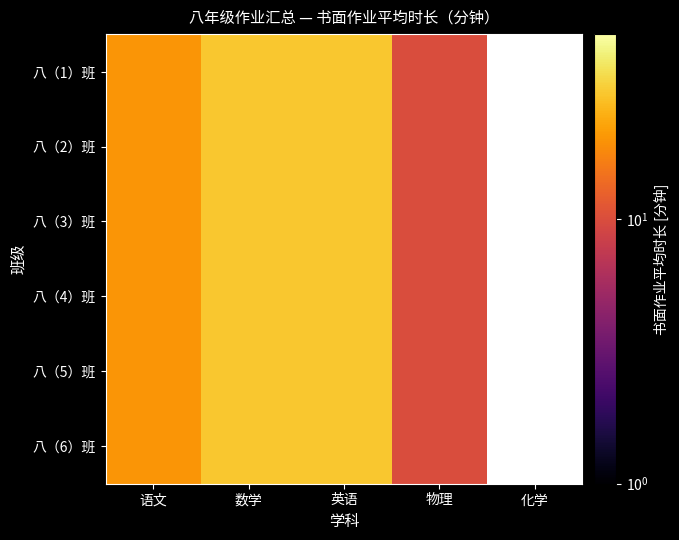

Rank the series by their average value, from highest to lowest.

八（1）班, 八（2）班, 八（3）班, 八（4）班, 八（5）班, 八（6）班